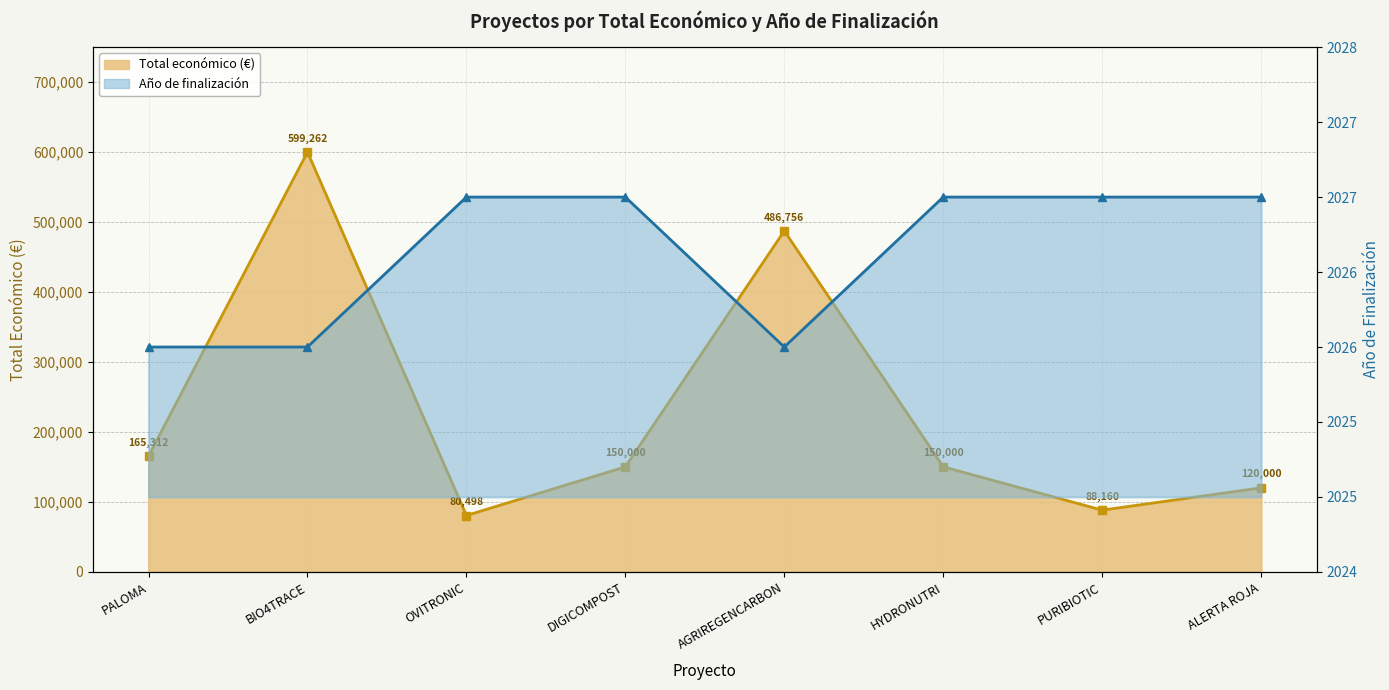

What is the greatest value displayed?

599262